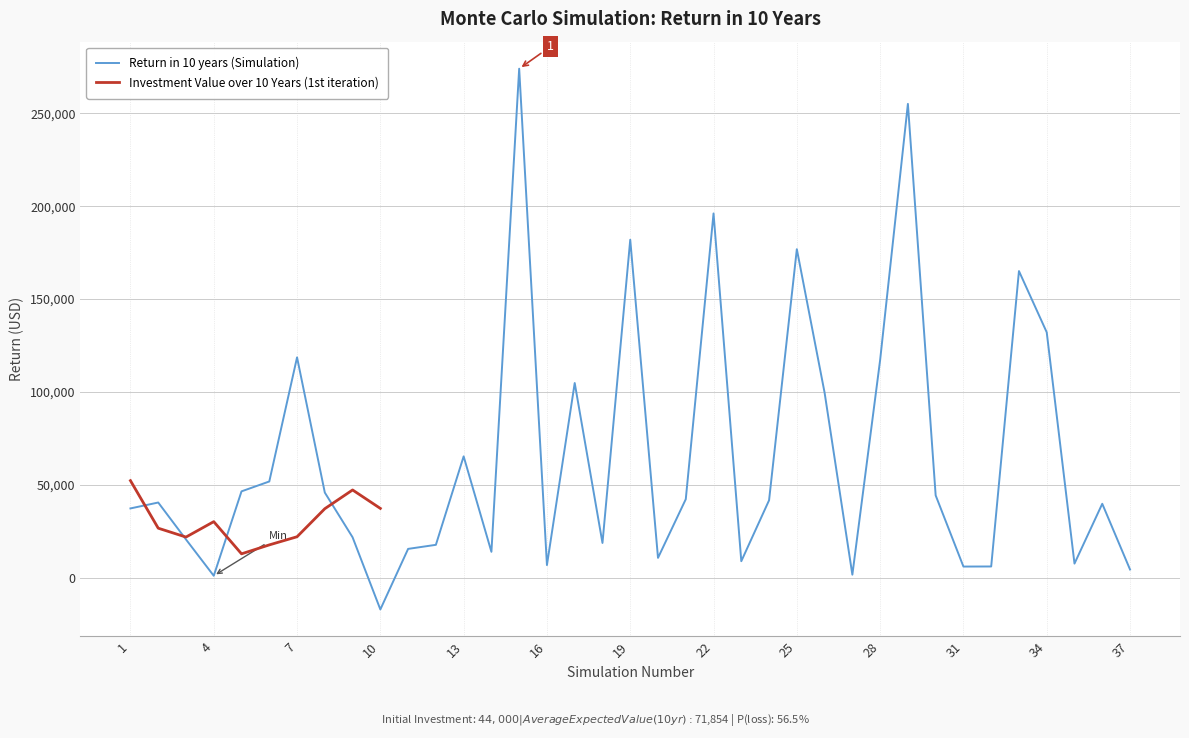

Is it true that the value at 27 is 488.1?

False